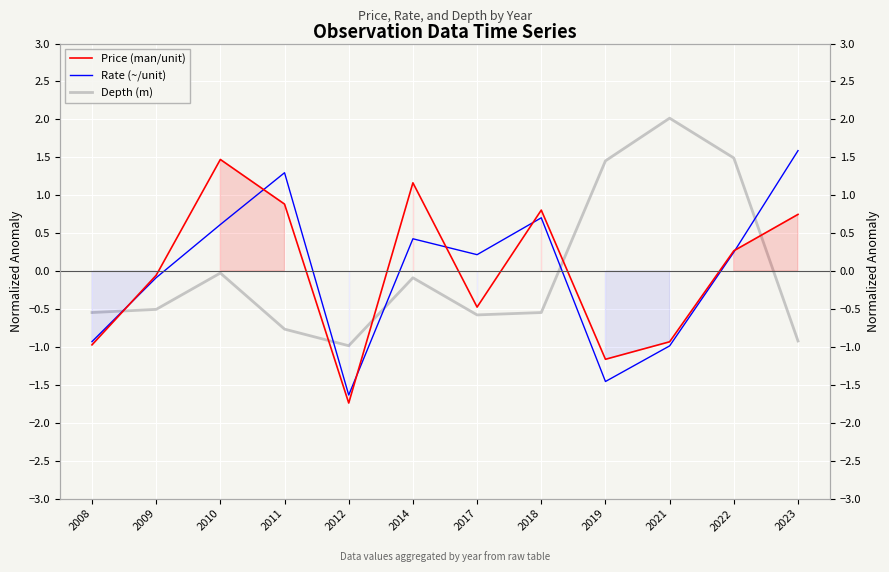

What is the smallest value displayed?

-1.7